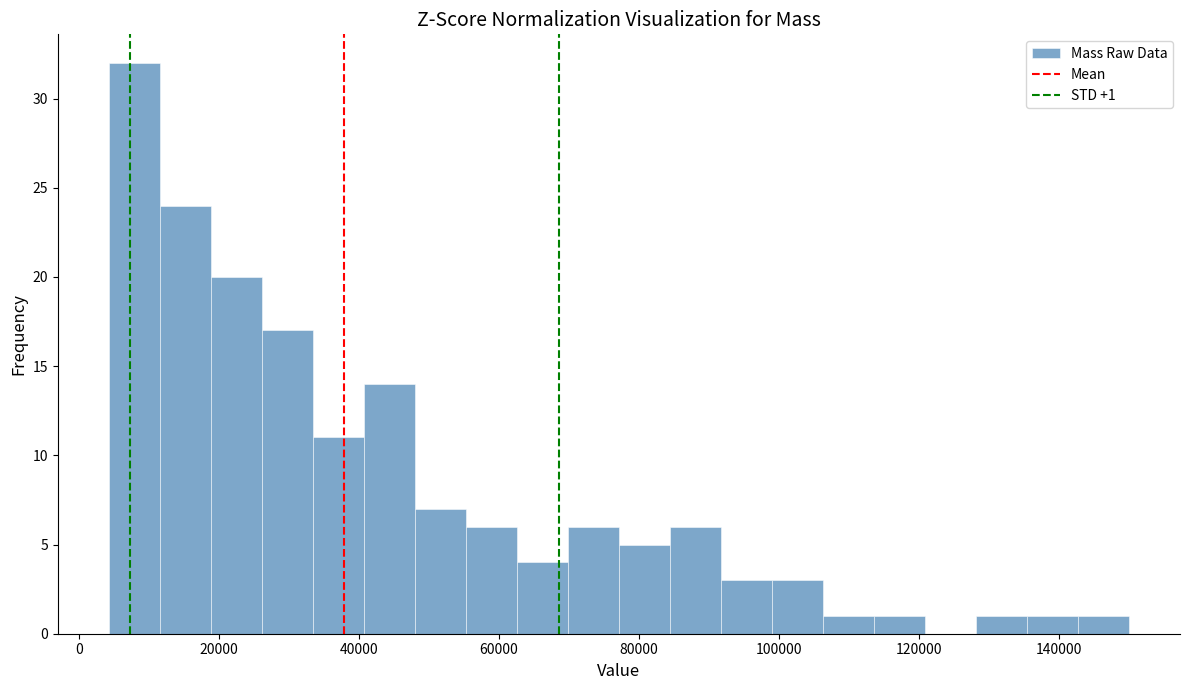

Read against the x-axis, roughly where is the centre of the tallest bar?

8000